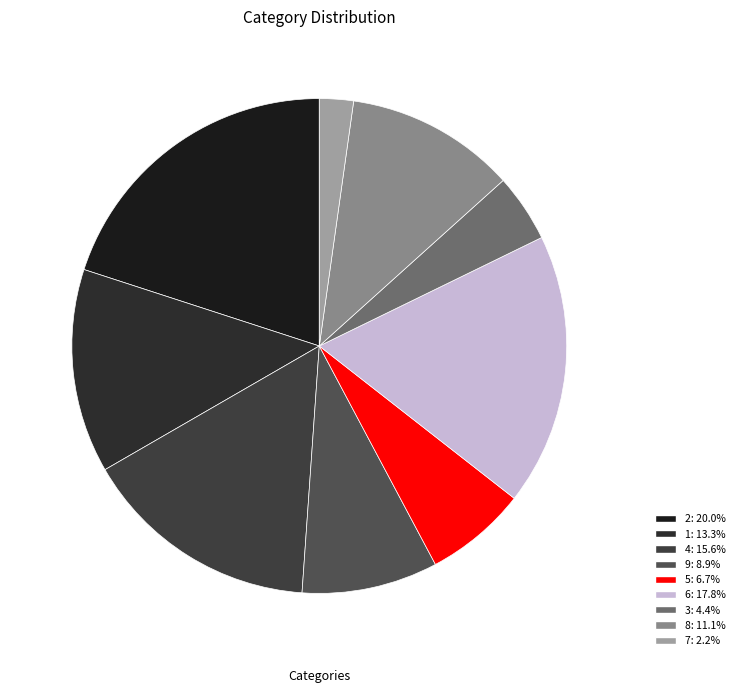

What percentage is the 3 slice, to the nearest percent?

4%